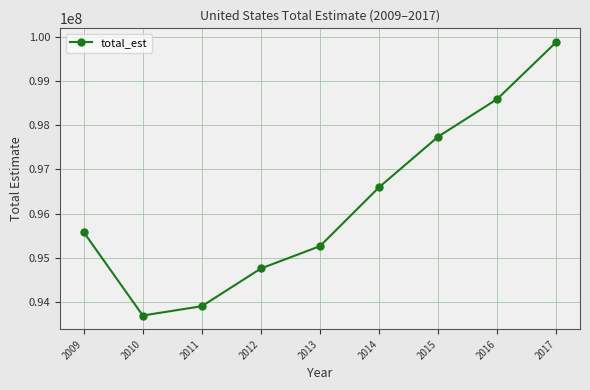

What is the minimum value shown in the chart?

93690555